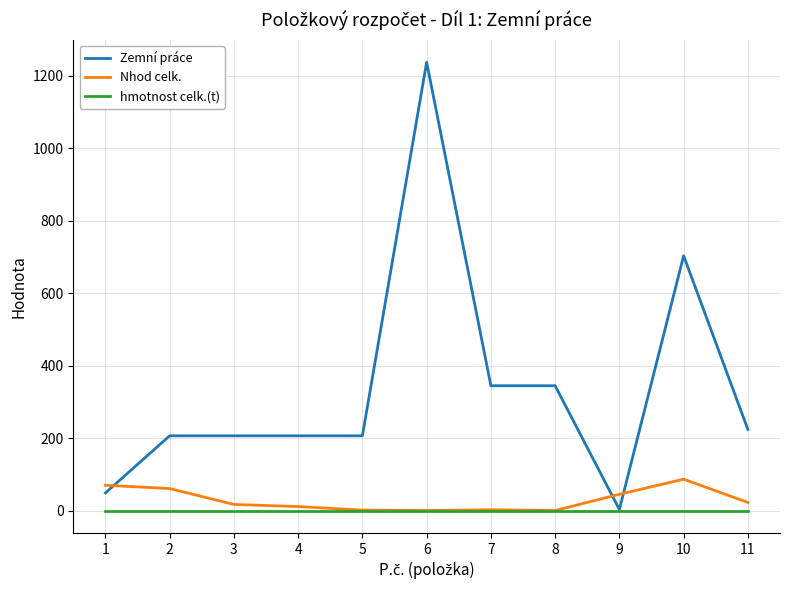

The value of Zemní práce at 5 is 62.2. True or false?

False